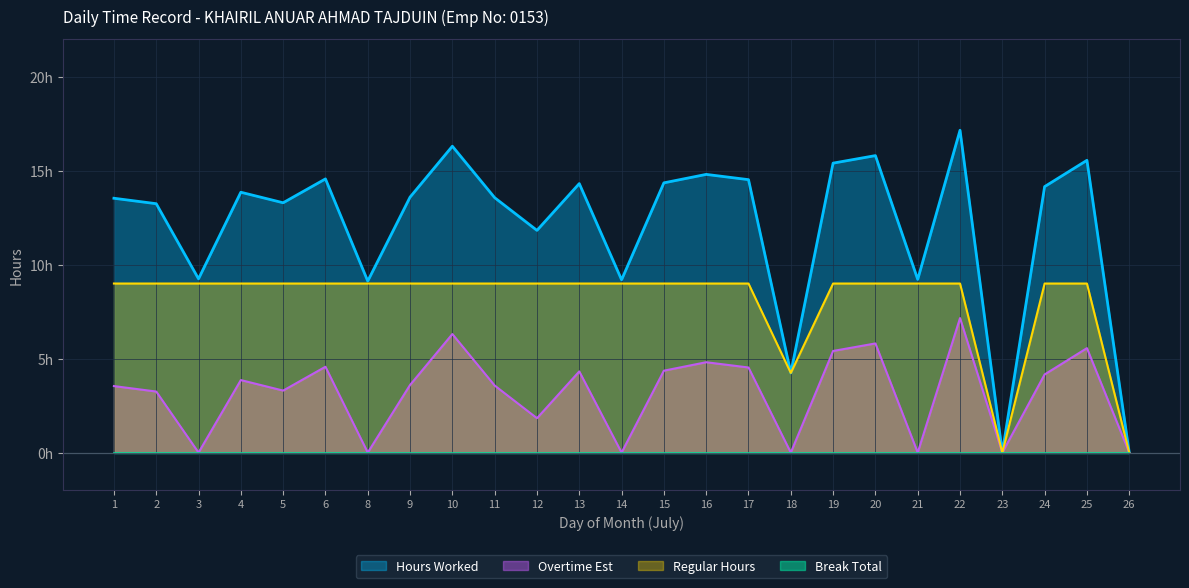

What is the sum of the Hours Worked values at 25 and 6?

30.1